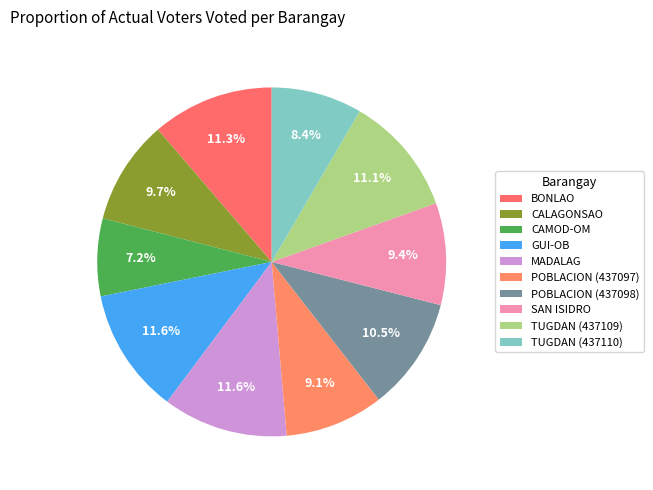

To the nearest percent, what is the combined percentage of CALAGONSAO and TUGDAN (437109)?

21%